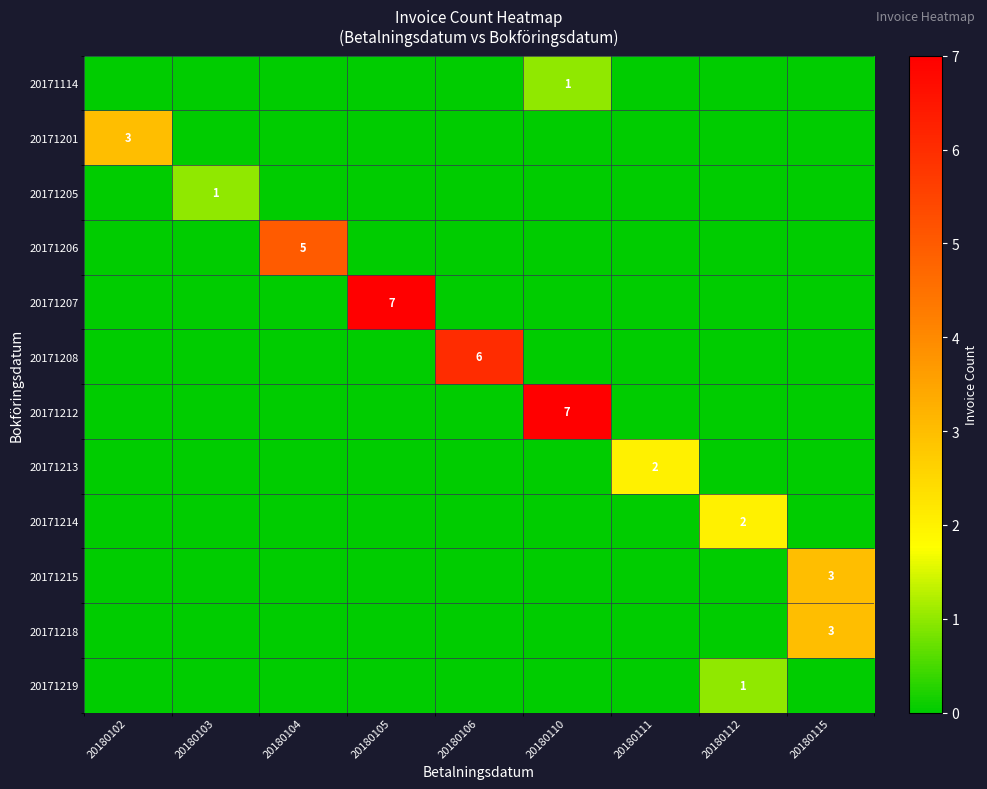

Is it true that 20171212 equals 7 at 20180110?

True